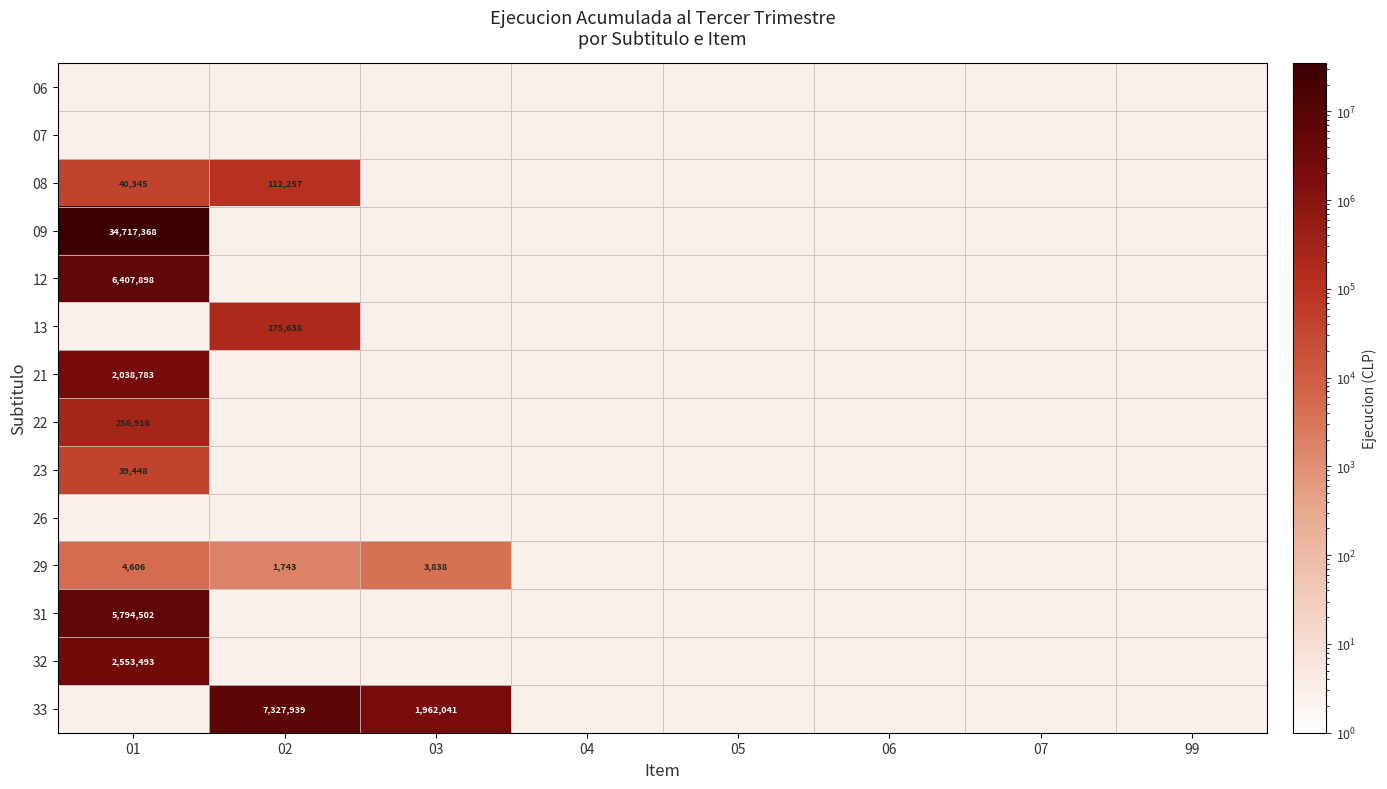

Which category has the highest value across all series?

01